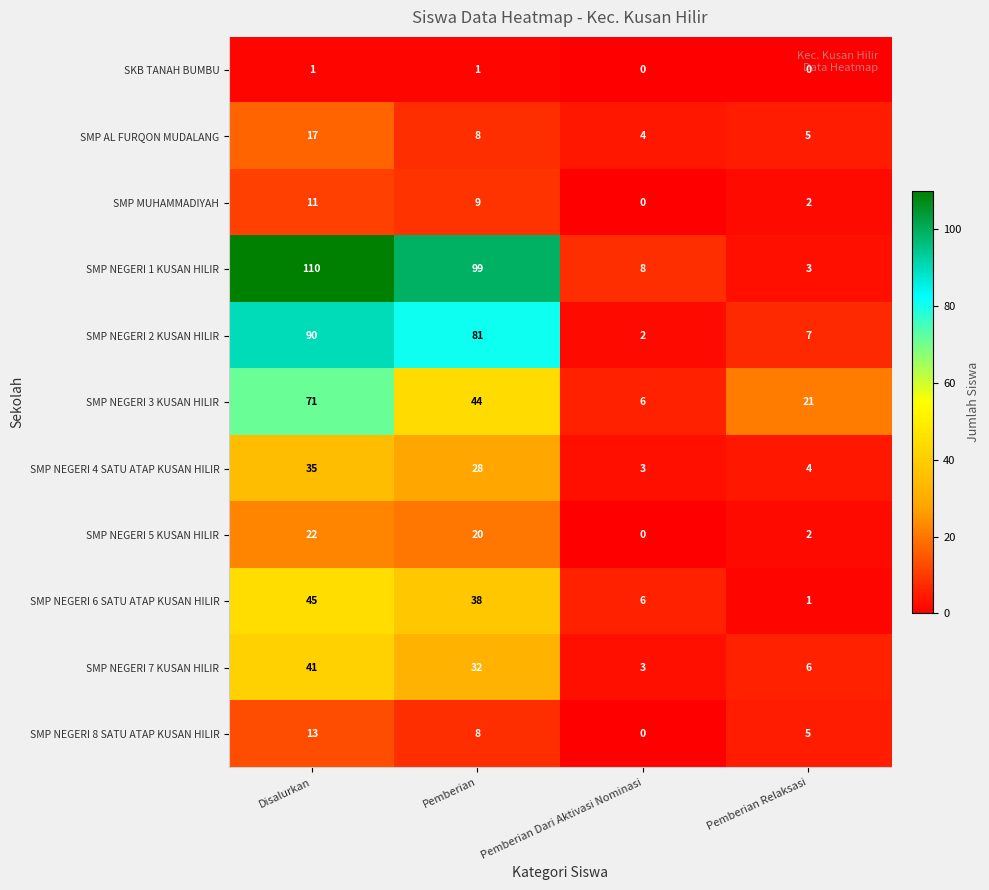

Which series has the largest total across all categories?

SMP NEGERI 1 KUSAN HILIR